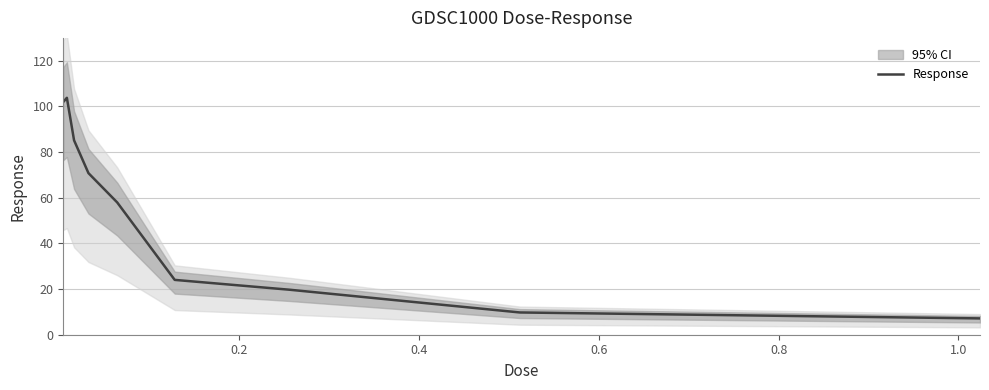

What is the lowest value of the Response series?

7.1